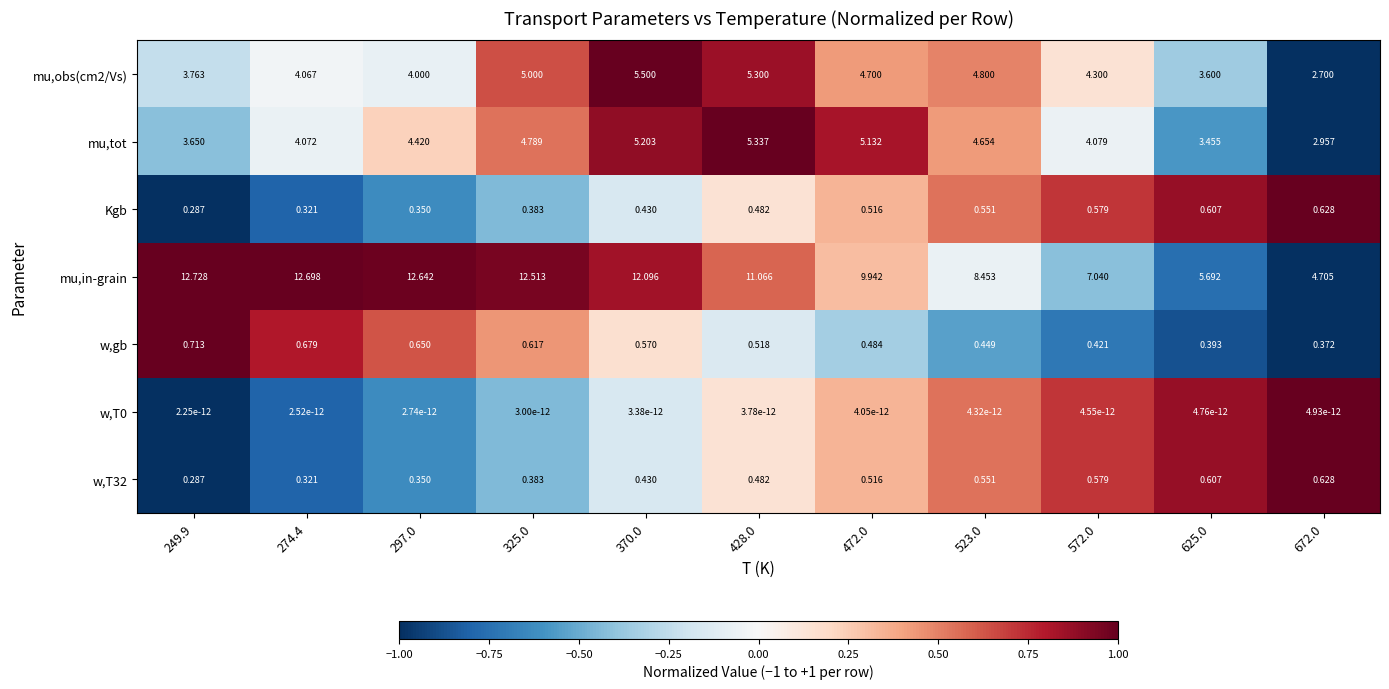

Which series has the widest spread of values?

mu,in-grain